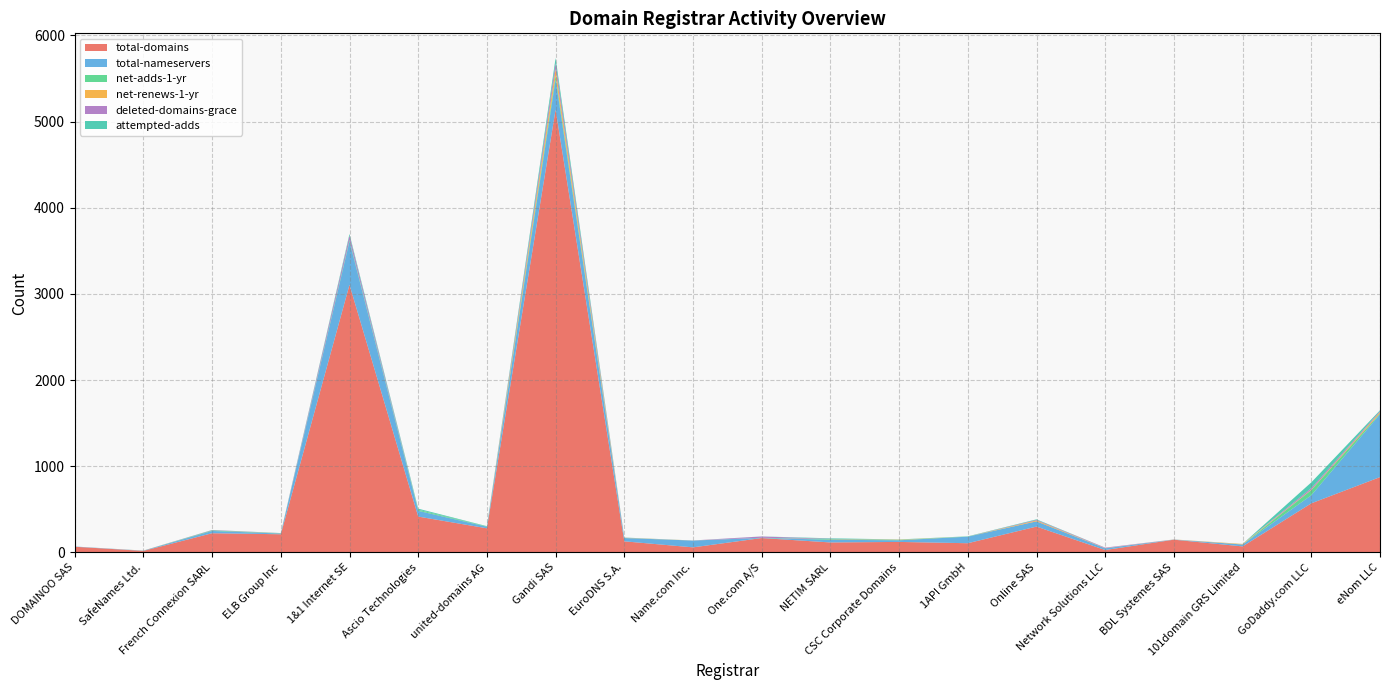

Reading left to right, extract all data points from this chart.

total-domains: 66	18	223	211	3106	416	280	5139	129	59	167	116	122	107	300	28	148	70	570	874
total-nameservers: 3	3	26	8	504	67	18	351	38	79	2	31	19	76	61	20	2	22	94	730
net-adds-1-yr: 0	0	7	2	16	12	4	41	1	0	1	7	3	2	0	0	0	0	60	10
net-renews-1-yr: 0	1	0	1	0	1	0	77	2	1	0	1	4	0	10	2	1	6	5	15
deleted-domains-grace: 0	0	4	1	51	0	0	70	1	0	15	3	0	0	7	6	0	0	18	11
attempted-adds: 0	0	1	2	19	12	3	59	2	0	1	6	3	2	6	0	0	1	66	10